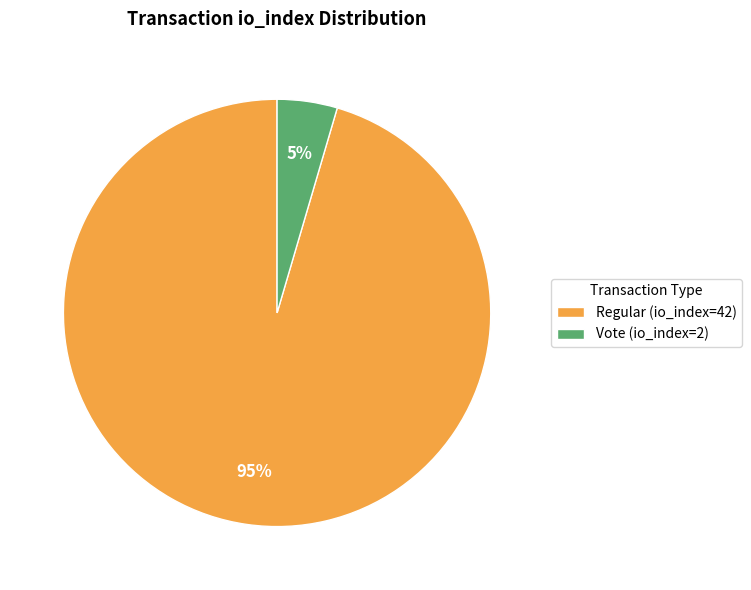

Which slice is the smallest?

Vote (io_index=2)